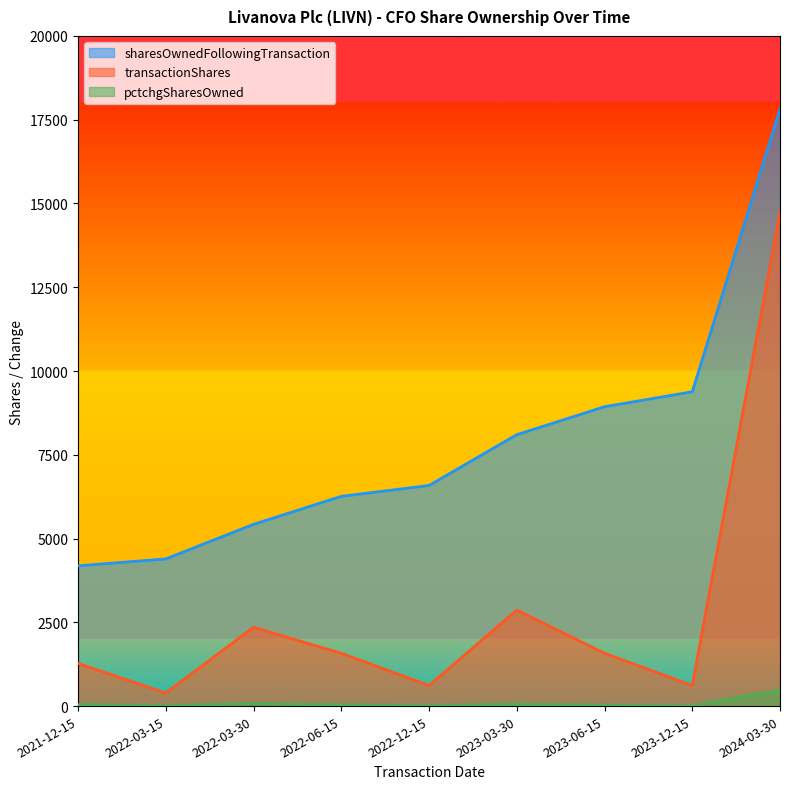

Reading left to right, what are all the values shown in this chart?

sharesOwnedFollowingTransaction: 2021-12-15=4186	2022-03-15=4392	2022-03-30=5425	2022-06-15=6260	2022-12-15=6584	2023-03-30=8100	2023-06-15=8935	2023-12-15=9381	2024-03-30=17823
transactionShares: 2021-12-15=1276	2022-03-15=390	2022-03-30=2352	2022-06-15=1577	2022-12-15=613	2023-03-30=2864	2023-06-15=1577	2023-12-15=613	2024-03-30=14752
pctchgSharesOwned: 2021-12-15=44	2022-03-15=10	2022-03-30=77	2022-06-15=34	2022-12-15=10	2023-03-30=55	2023-06-15=21	2023-12-15=7	2024-03-30=480